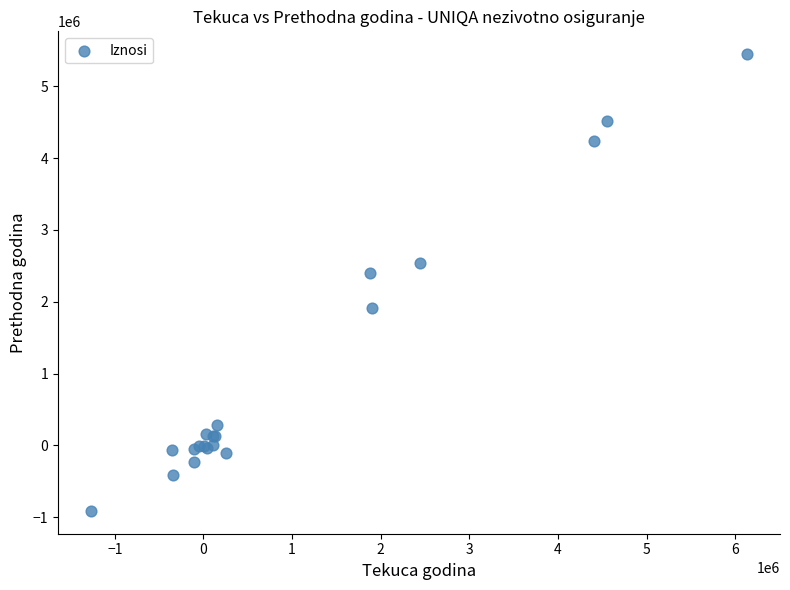

What Y value in the scatter plot is closest to 2267881?

2403736.8